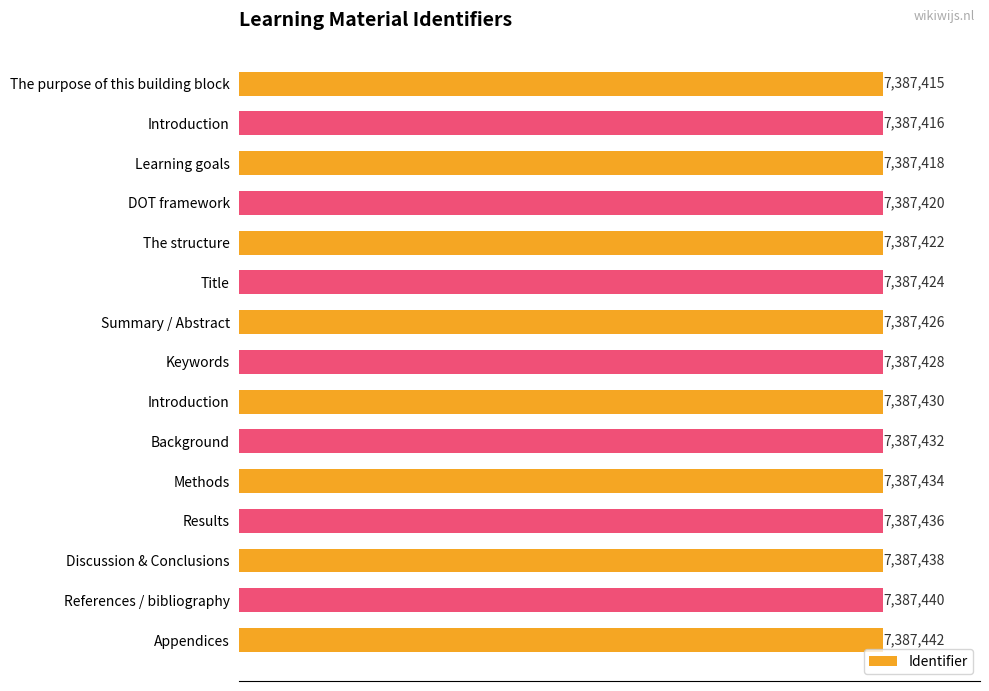

What is the minimum value shown in the chart?

7387415